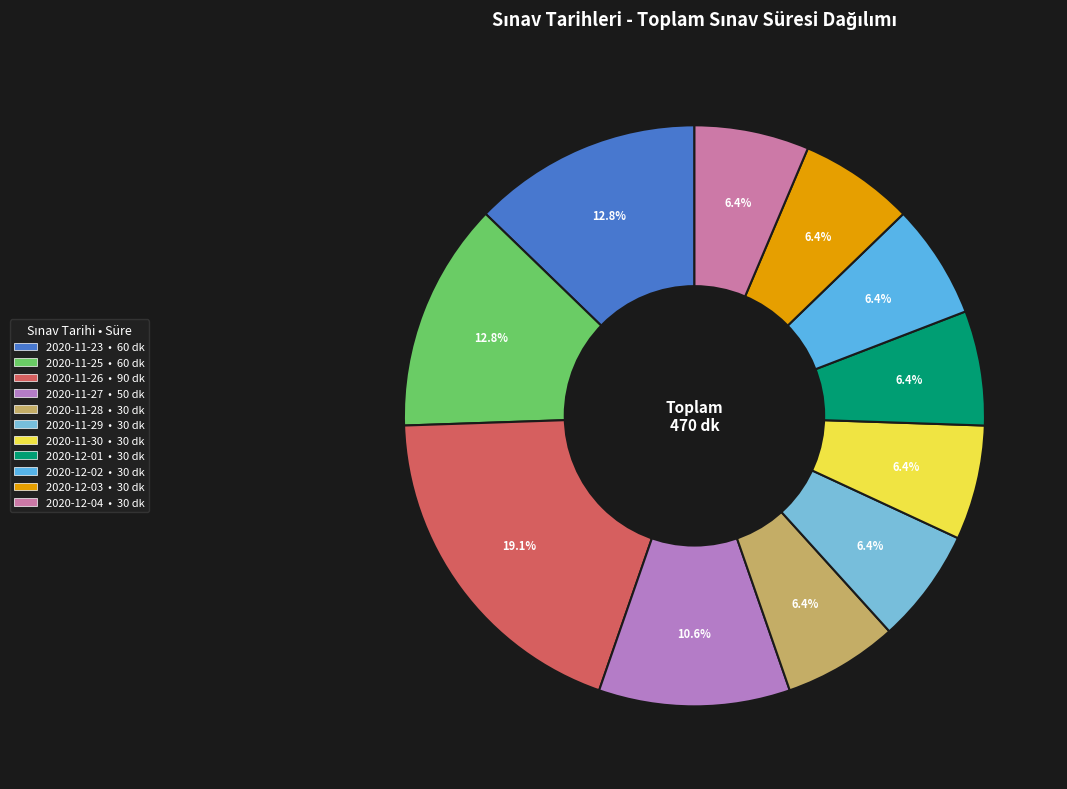

Combined, do 2020-11-27 and 2020-11-23 account for over 50%?

No